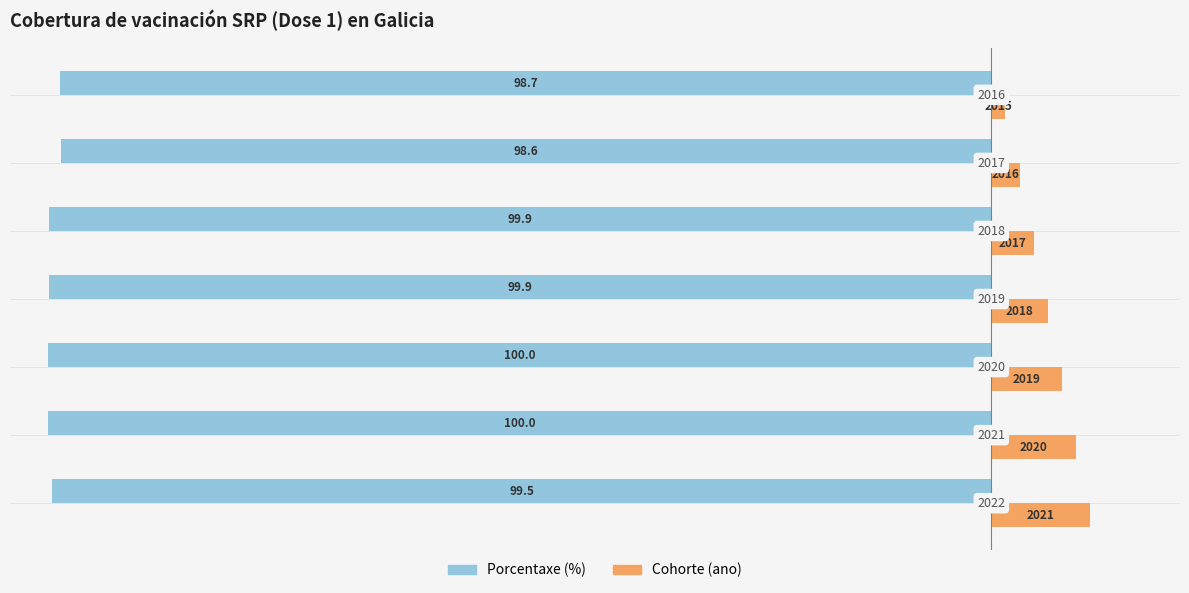

What are all the series names shown in the legend?

Porcentaxe (%), Cohorte (ano)